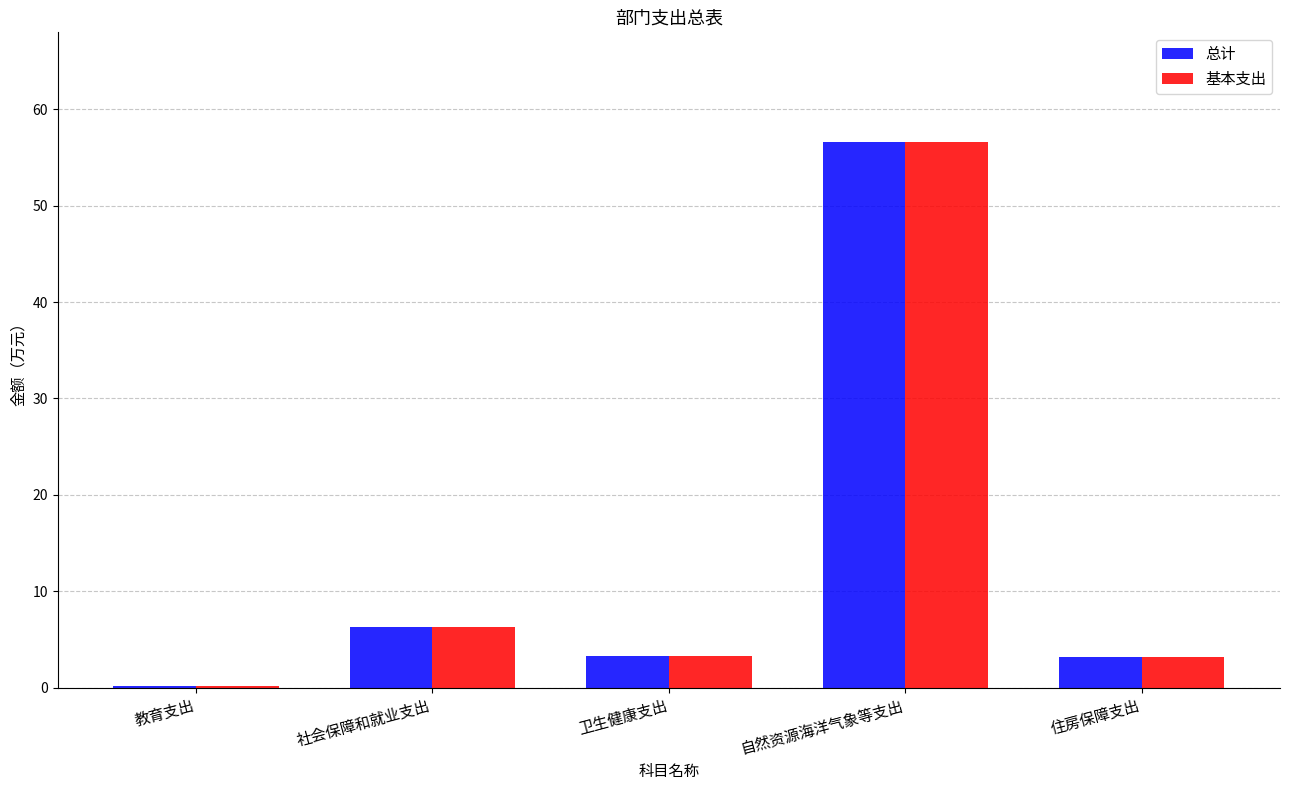

What is the highest value of the 基本支出 series?

56.6